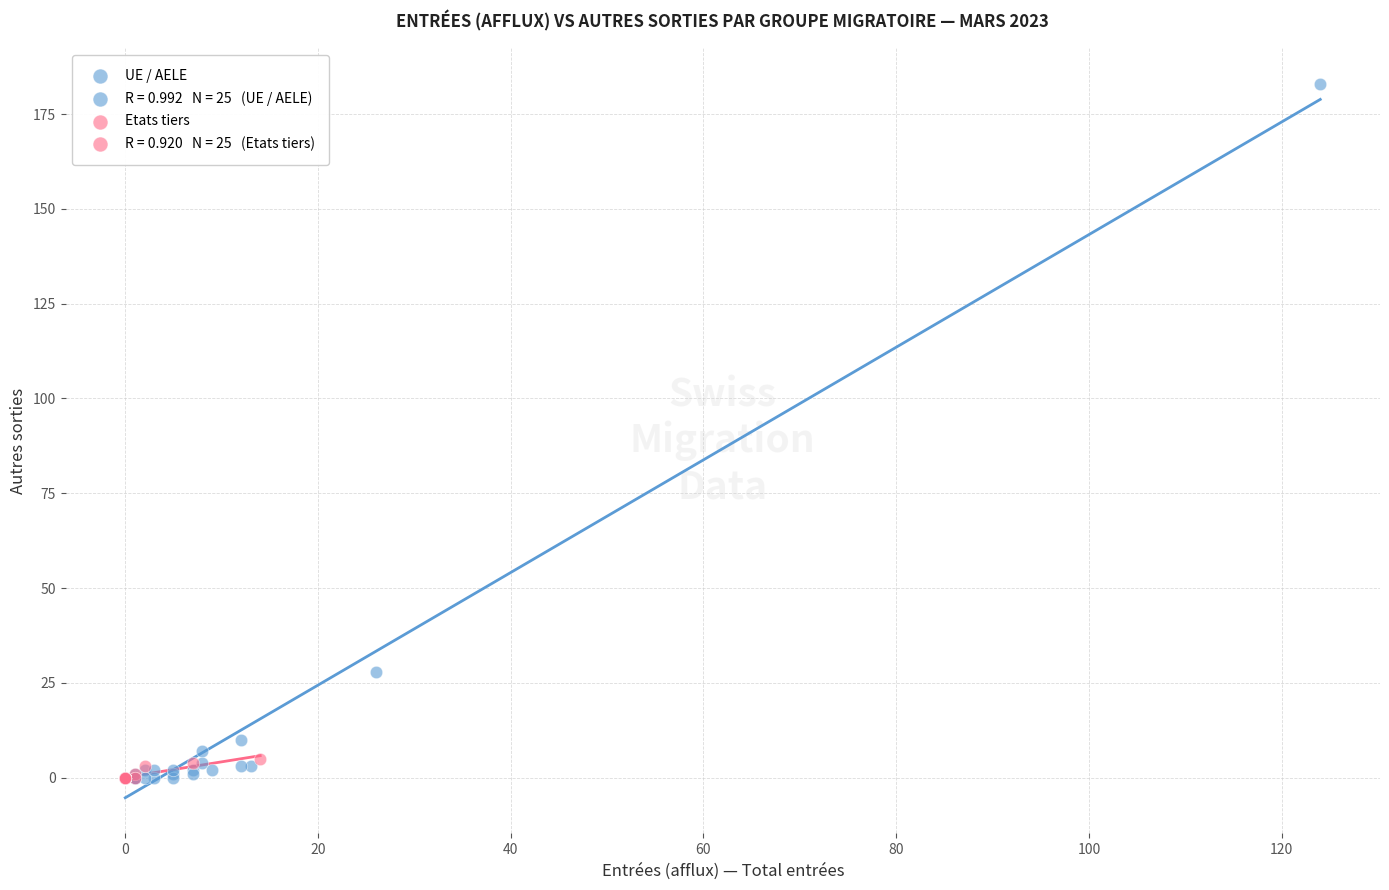

Which series contains the highest Y value?

UE / AELE